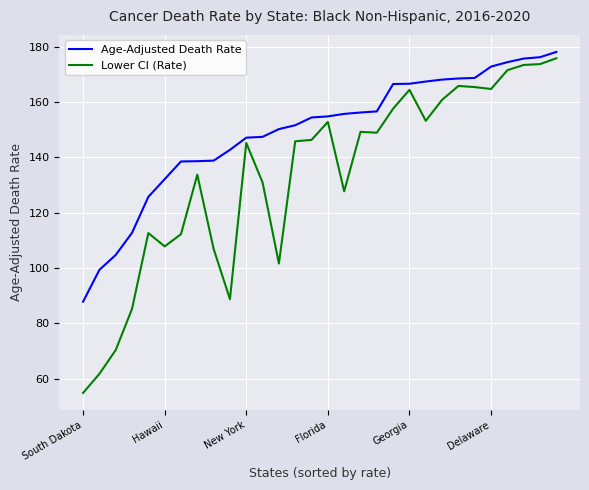

What is the maximum value shown in the chart?

178.1